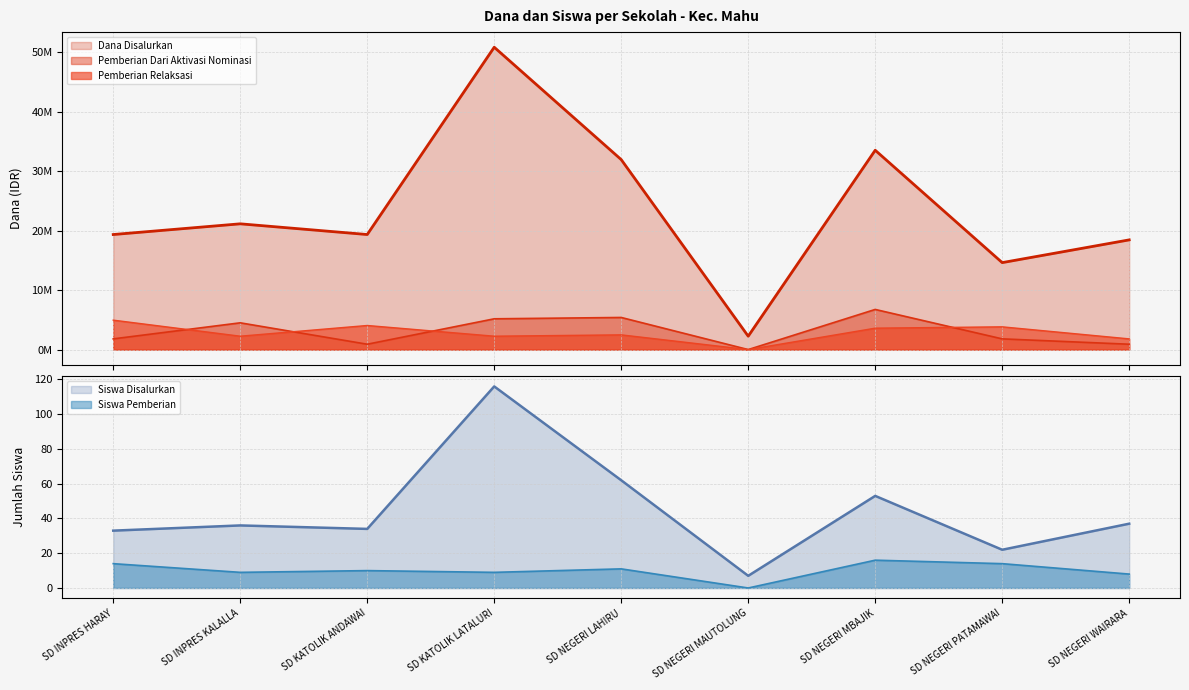

How many values in the Pemberian Dari Aktivasi series are below 1800000?

3